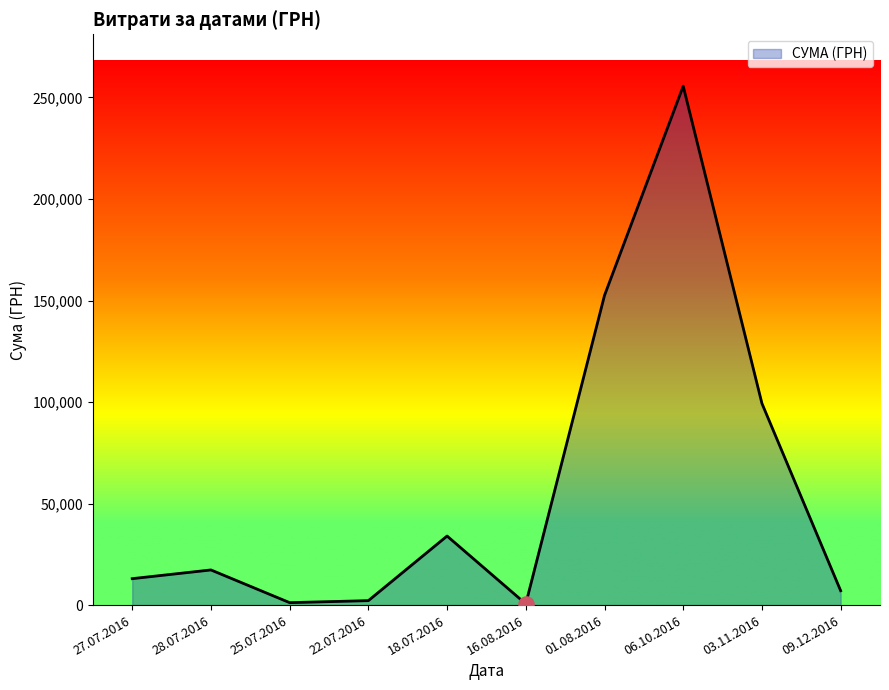

Which has a higher value, 27.07.2016 or 06.10.2016?

06.10.2016